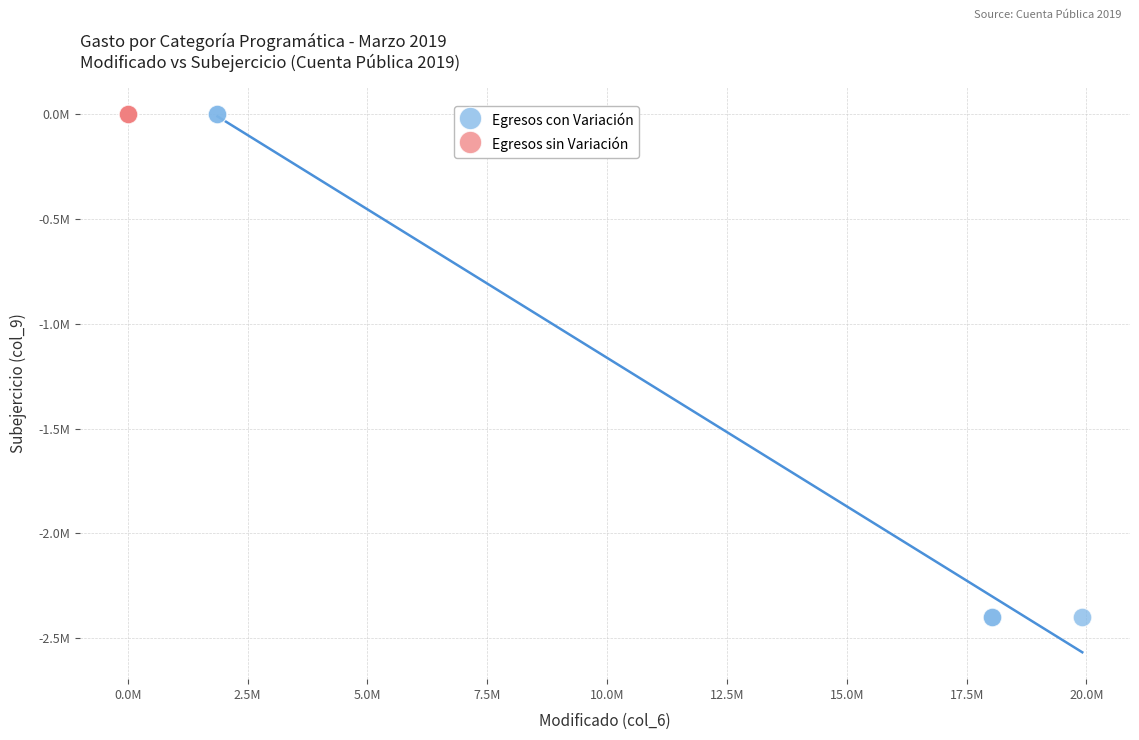

Which series contains the lowest Y value?

Egresos con Variación